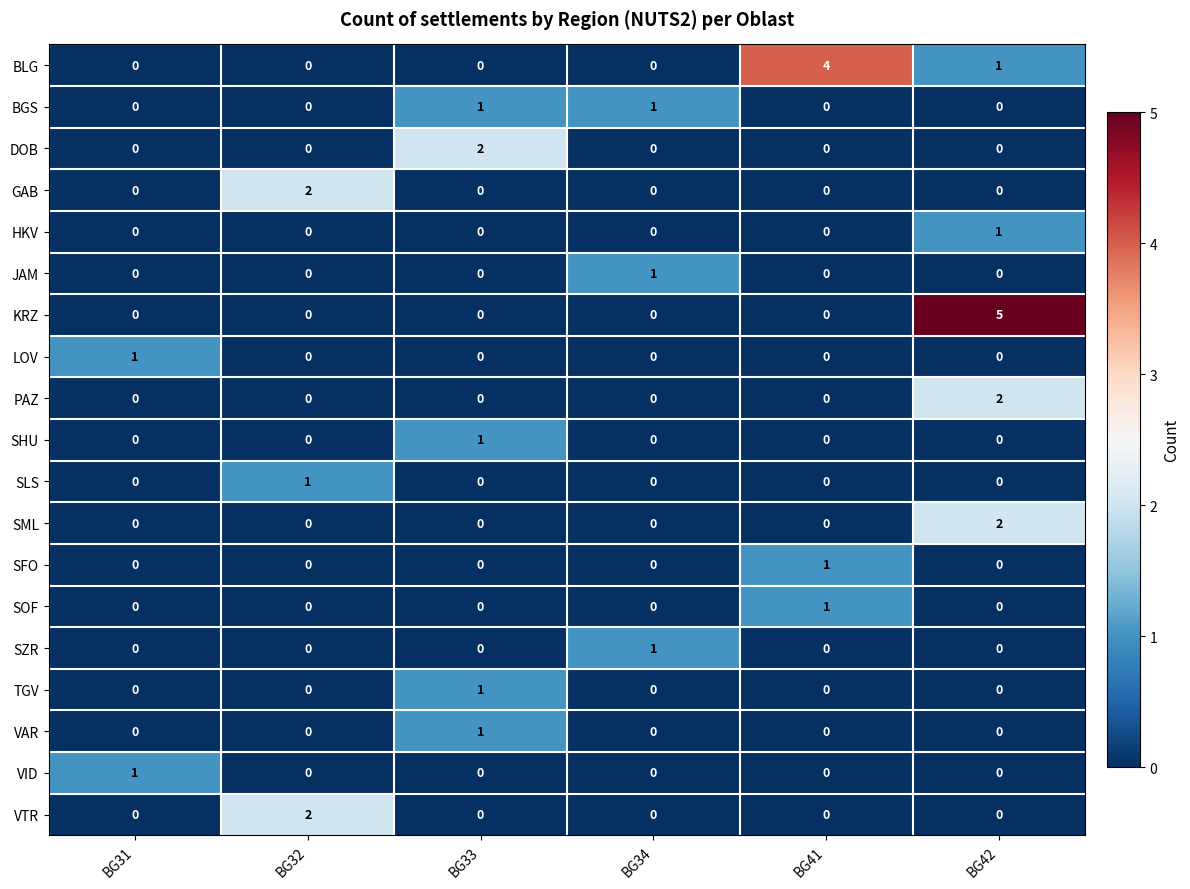

True or false: PAZ has a value of 0 at BG33.

True